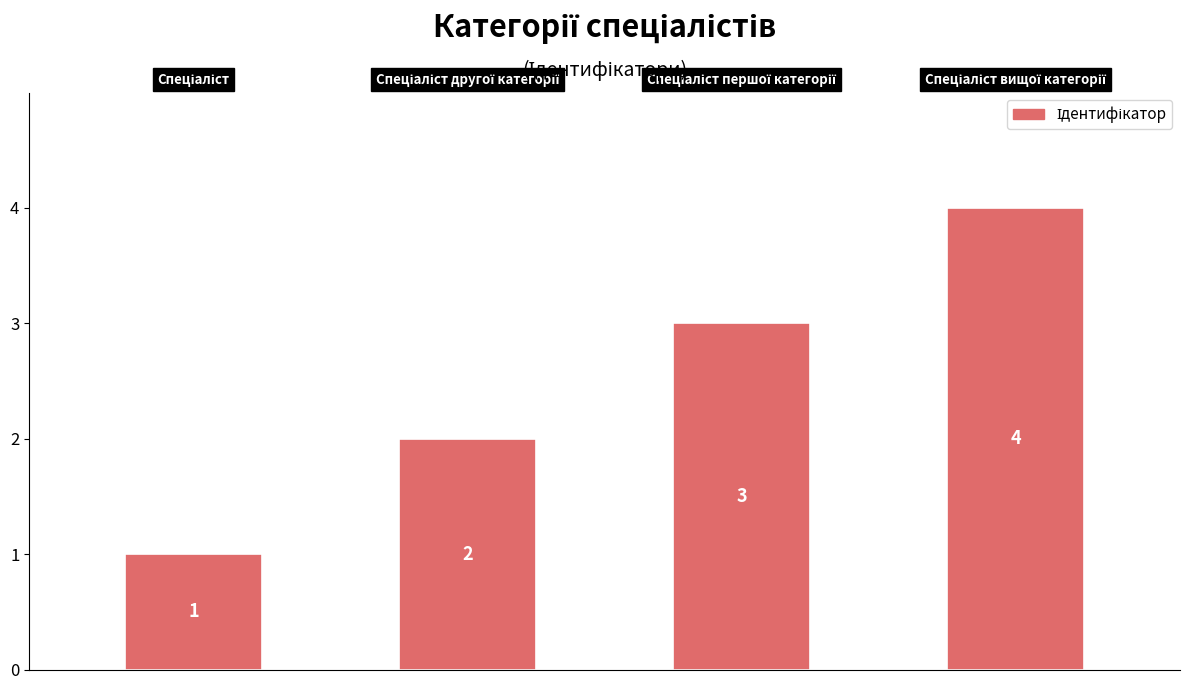

Count the number of data series in this chart.

1